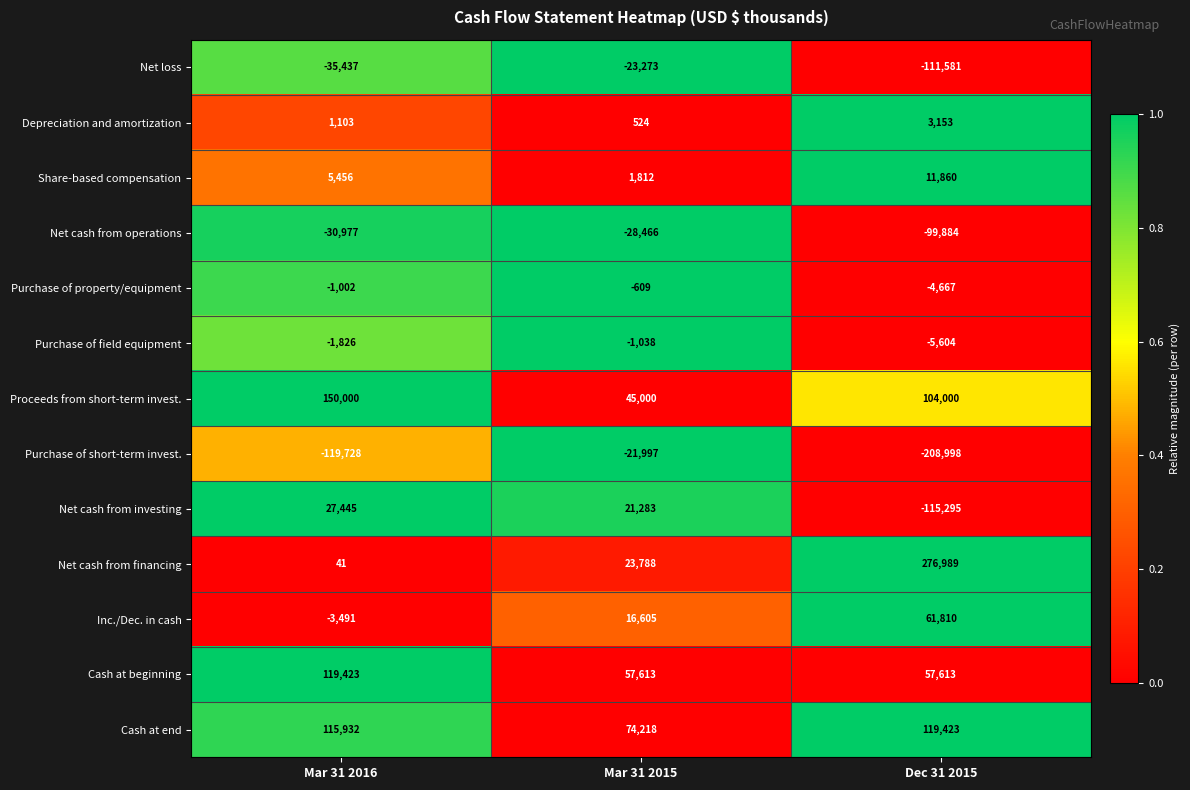

At how many categories does at least one series exceed 0?

3